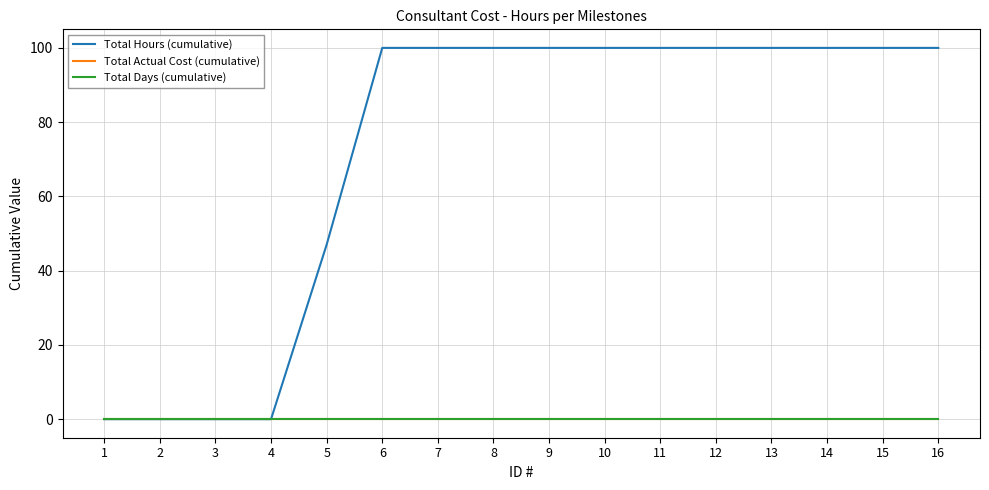

Reading left to right, transcribe all the data shown in this chart.

Total Hours (cumulative): 1=0	2=0	3=0	4=0	5=47	6=100	7=100	8=100	9=100	10=100	11=100	12=100	13=100	14=100	15=100	16=100
Total Actual Cost (cumulative): 1=0	2=0	3=0	4=0	5=0	6=0	7=0	8=0	9=0	10=0	11=0	12=0	13=0	14=0	15=0	16=0
Total Days (cumulative): 1=0	2=0	3=0	4=0	5=0	6=0	7=0	8=0	9=0	10=0	11=0	12=0	13=0	14=0	15=0	16=0